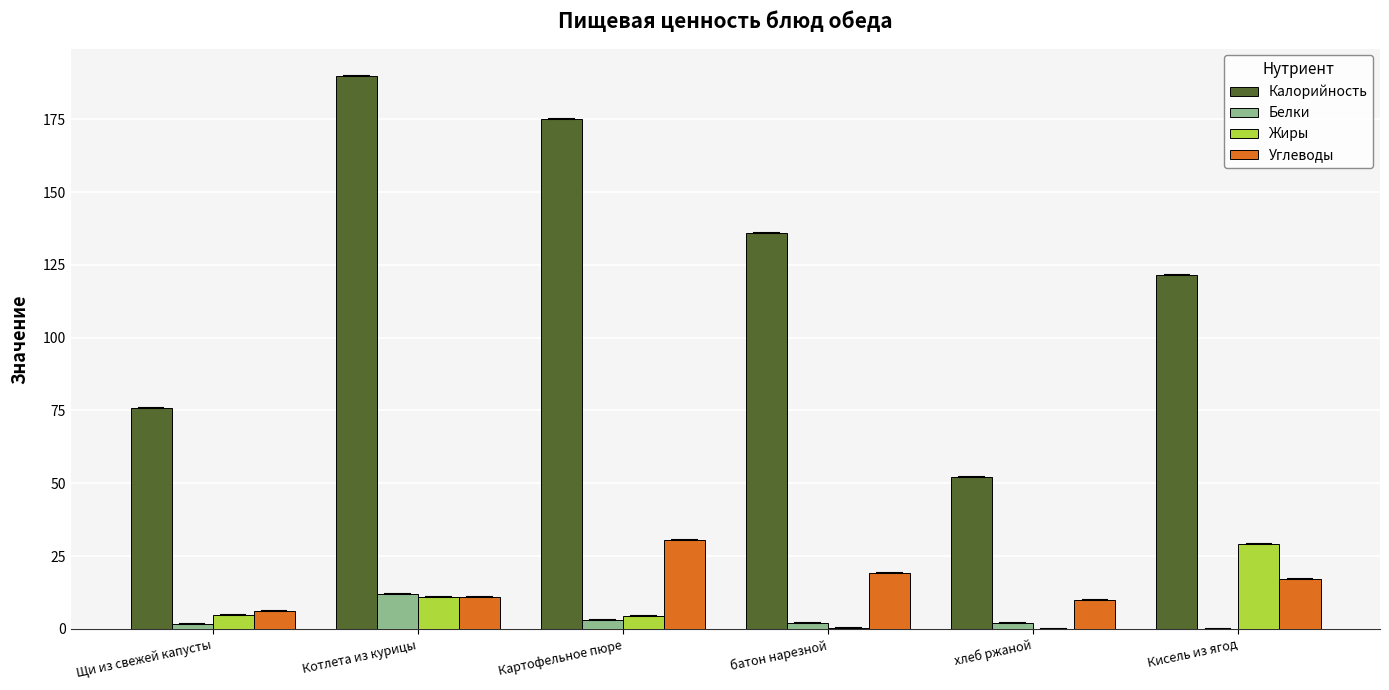

Is it true that Белки equals 6.5 at Кисель из ягод?

False